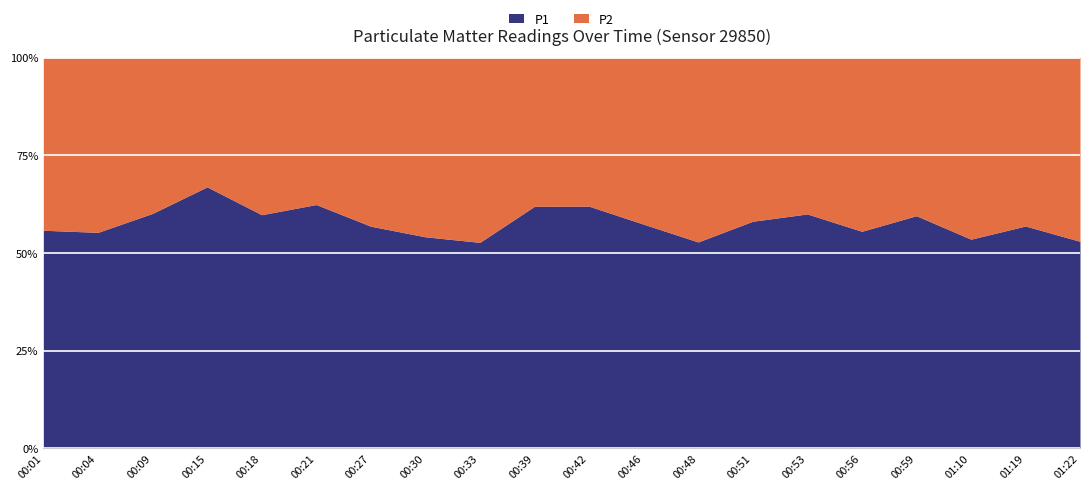

List the series in order of their peak value, highest first.

P1, P2